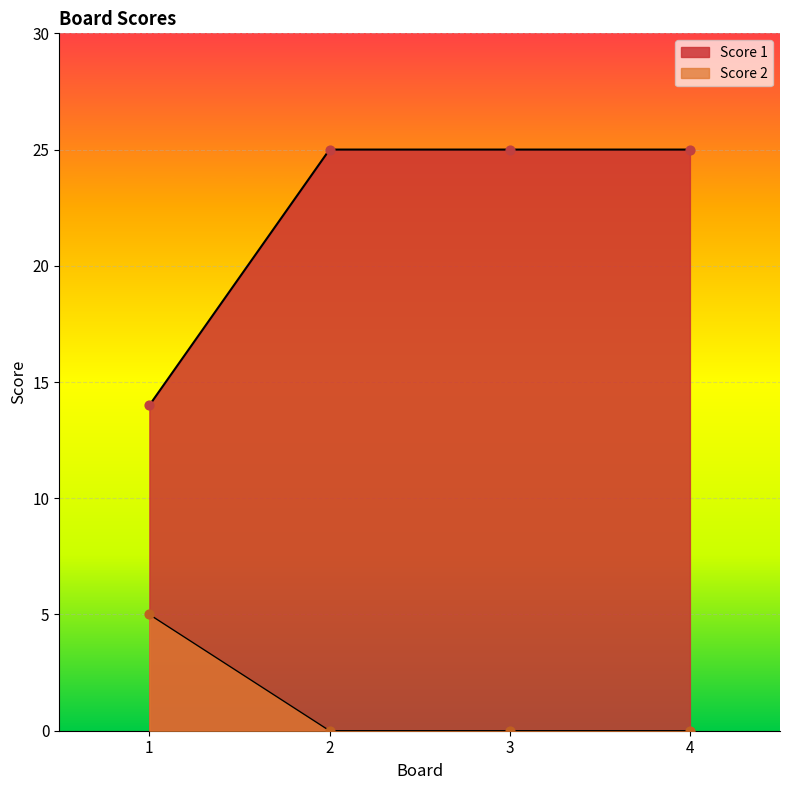

At which category is the sum across all series the highest?

2